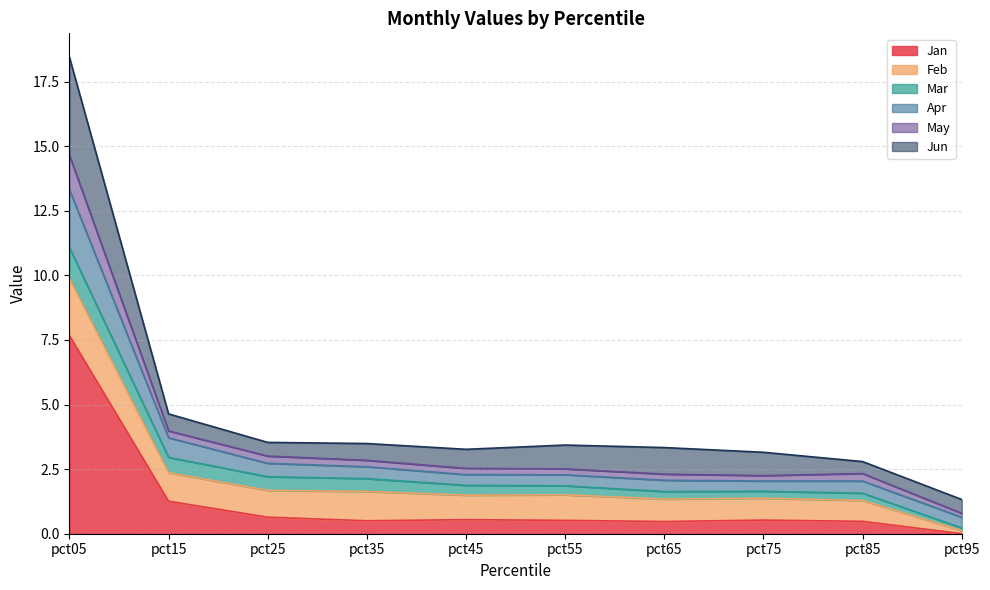

What are all the series names shown in the legend?

Jan, Feb, Mar, Apr, May, Jun